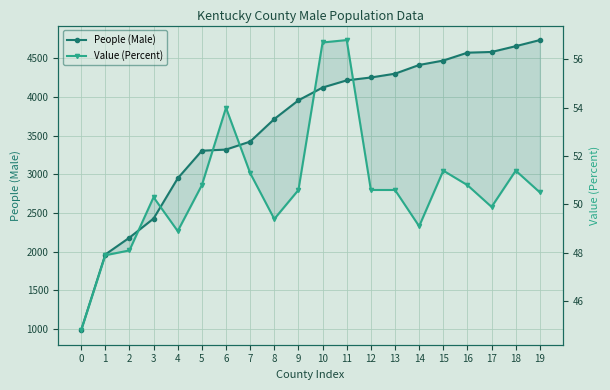

What is the average value of the People (Male) series?

3626.3